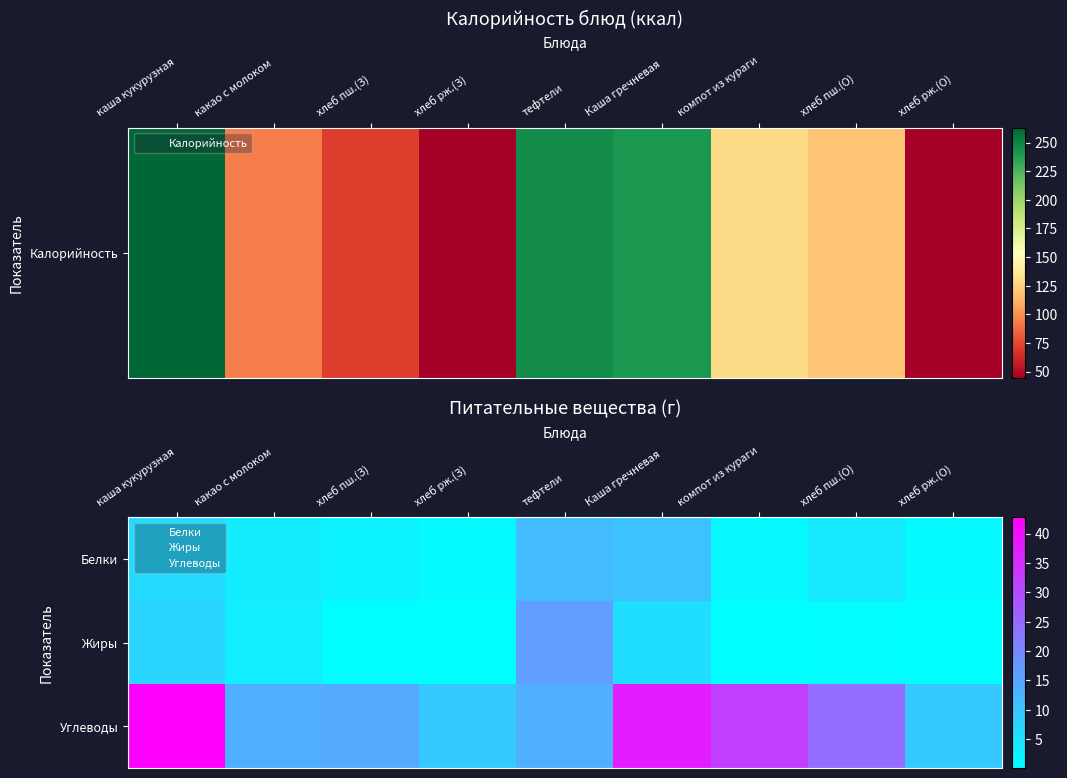

Which has a higher value, компот из кураги or тефтели?

тефтели